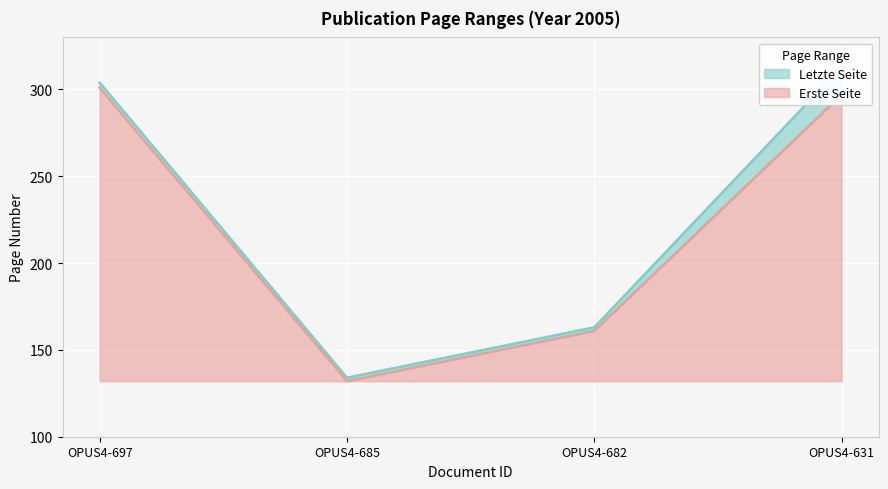

True or false: Erste Seite has a value of 64 at OPUS4-697.

False